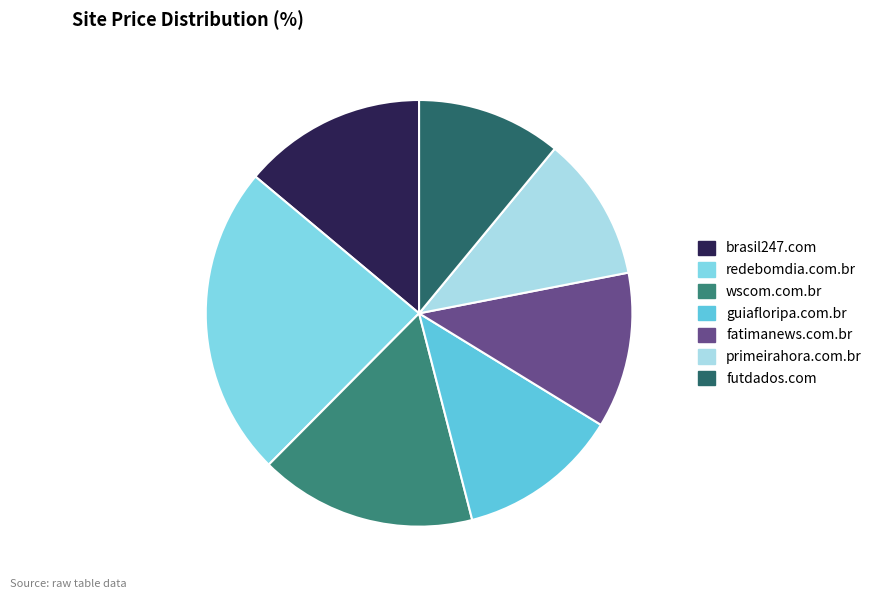

To the nearest percent, what is the difference between the largest and smallest slice percentages?

13%